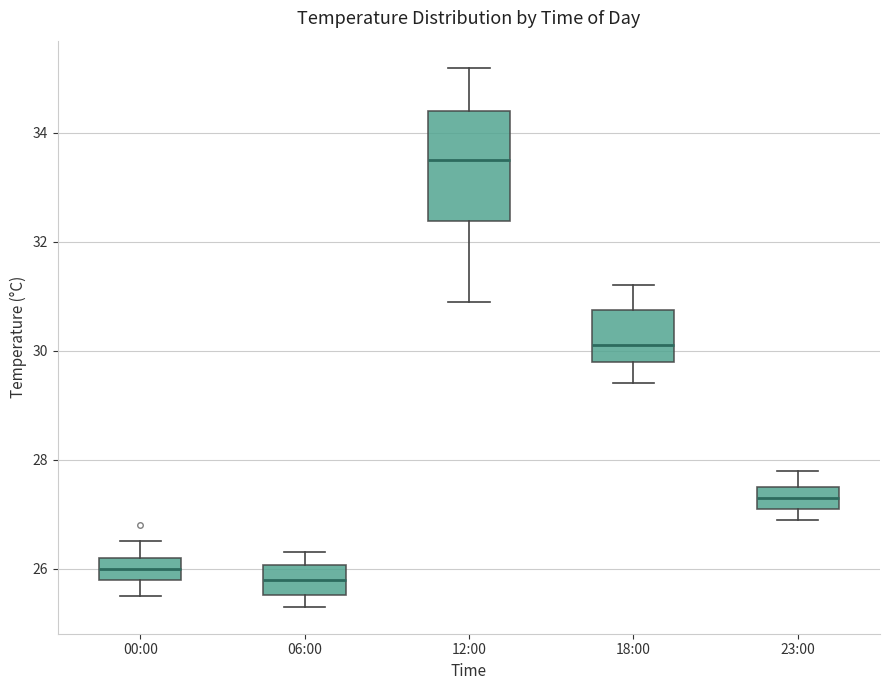

Reading left to right, transcribe this box plot: for each box, give where its median line is, the range the box spans, and where its two whiskers end, as read against the y-axis. The values are not printed on the chart, so give them approximately, as read against the axis.

00:00: median 26.0, box 25.8 to 26.2, whiskers 25.6 to 26.6
06:00: median 25.8, box 25.6 to 26.0, whiskers 25.4 to 26.4
12:00: median 33.6, box 32.4 to 34.4, whiskers 31.0 to 35.2
18:00: median 30.2, box 29.8 to 30.8, whiskers 29.4 to 31.2
23:00: median 27.4, box 27.2 to 27.6, whiskers 27.0 to 27.8